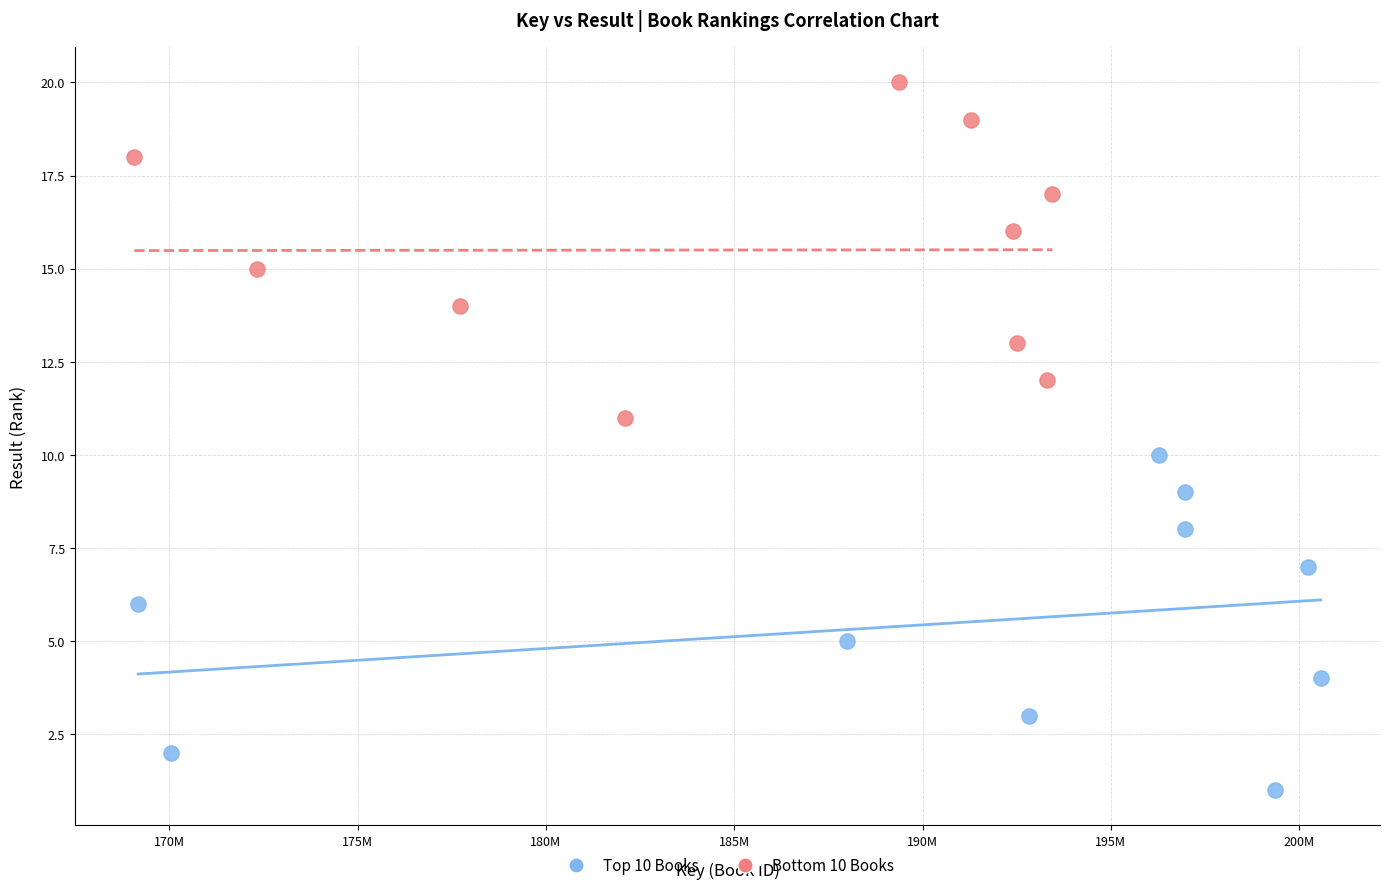

Which series contains the highest Y value?

Bottom 10 Books